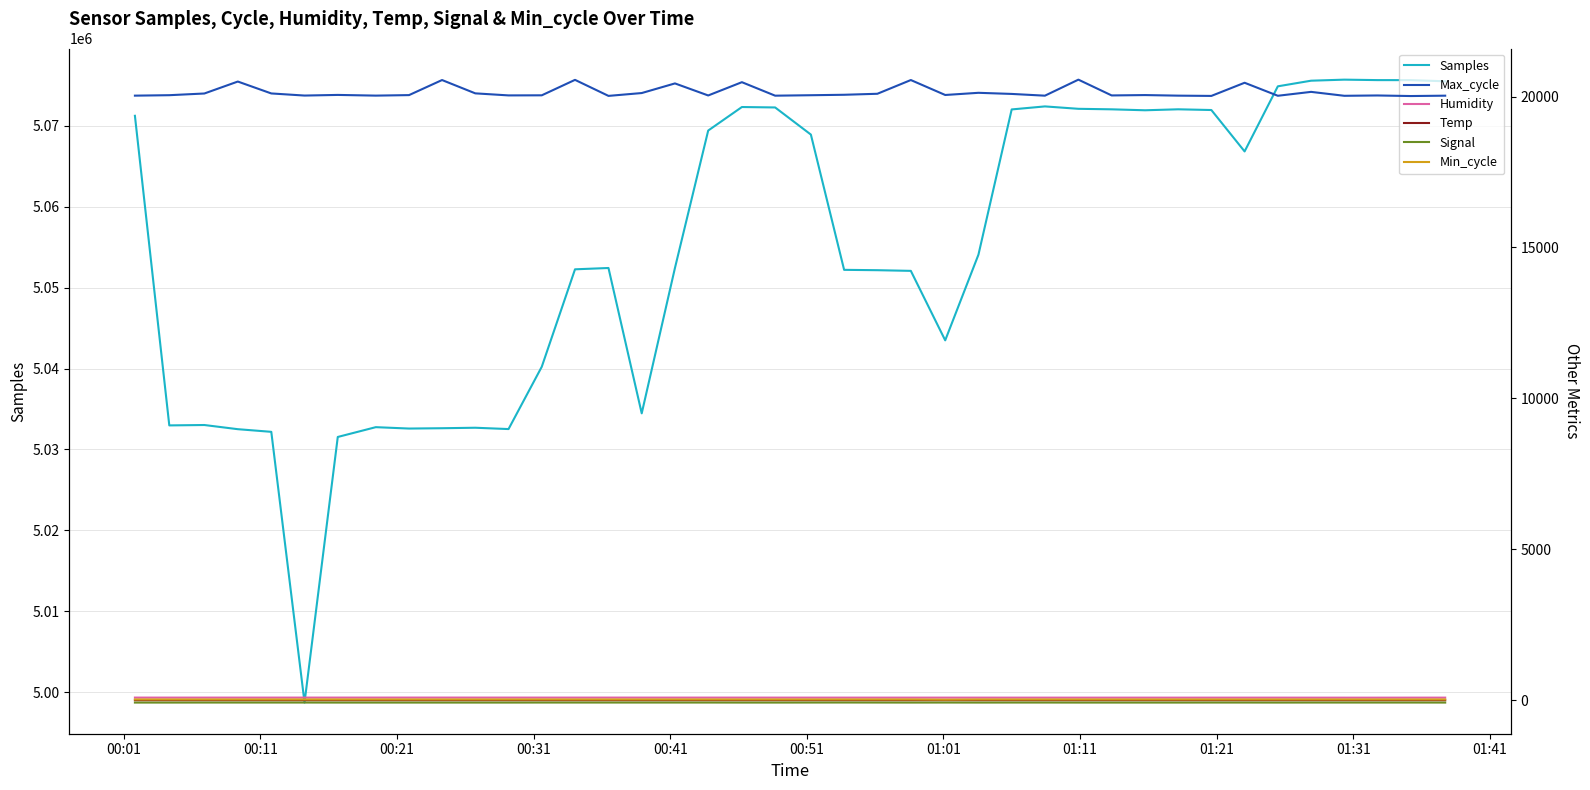

What is the highest value of the Samples series?

5075704